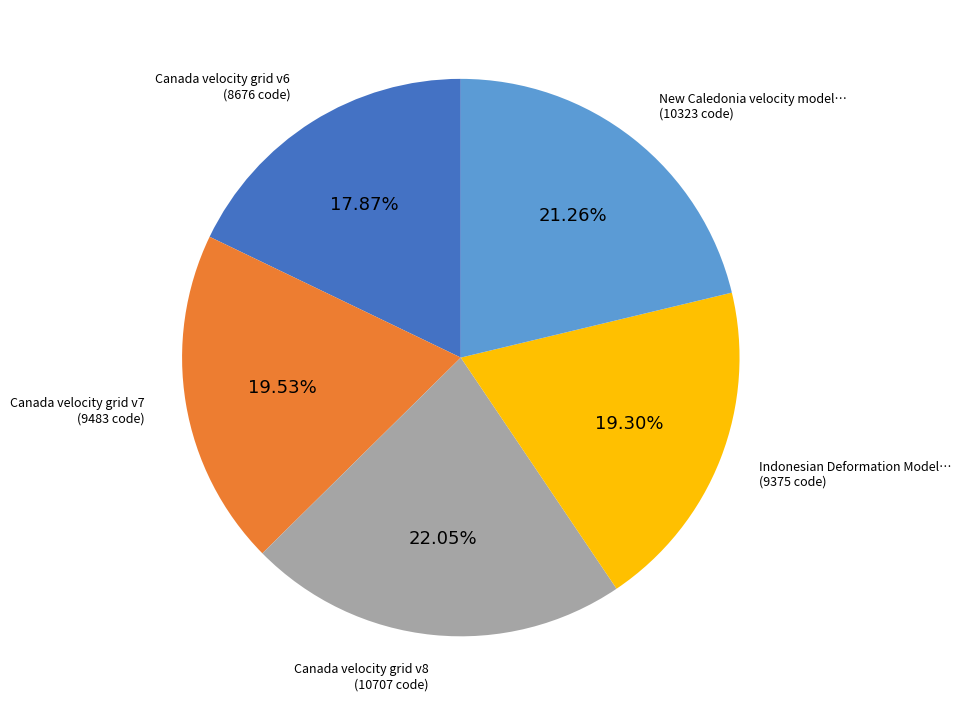

Is there a majority slice in this chart?

No